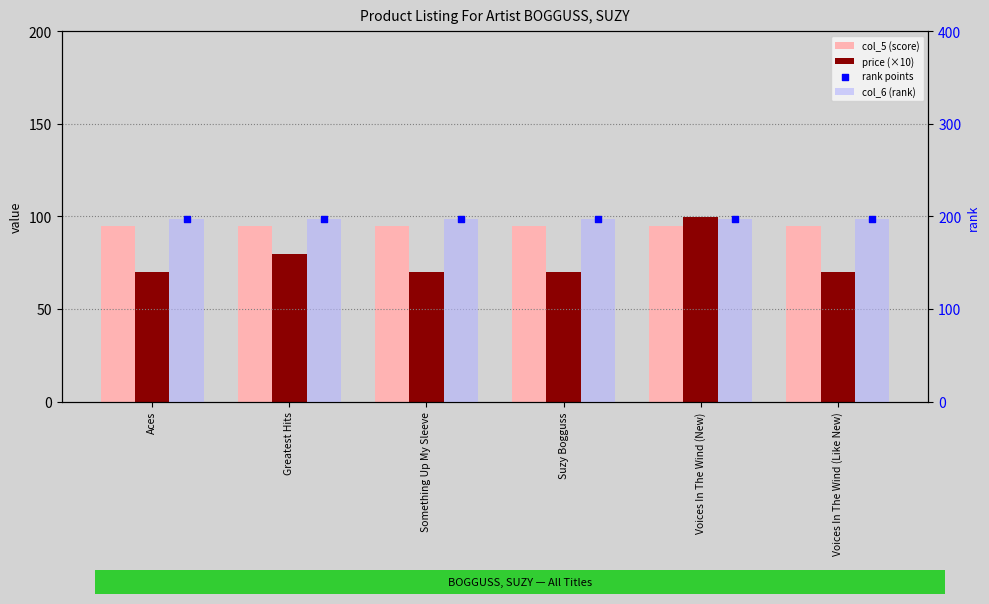

Which series has the widest spread of Y values?

price (×10)